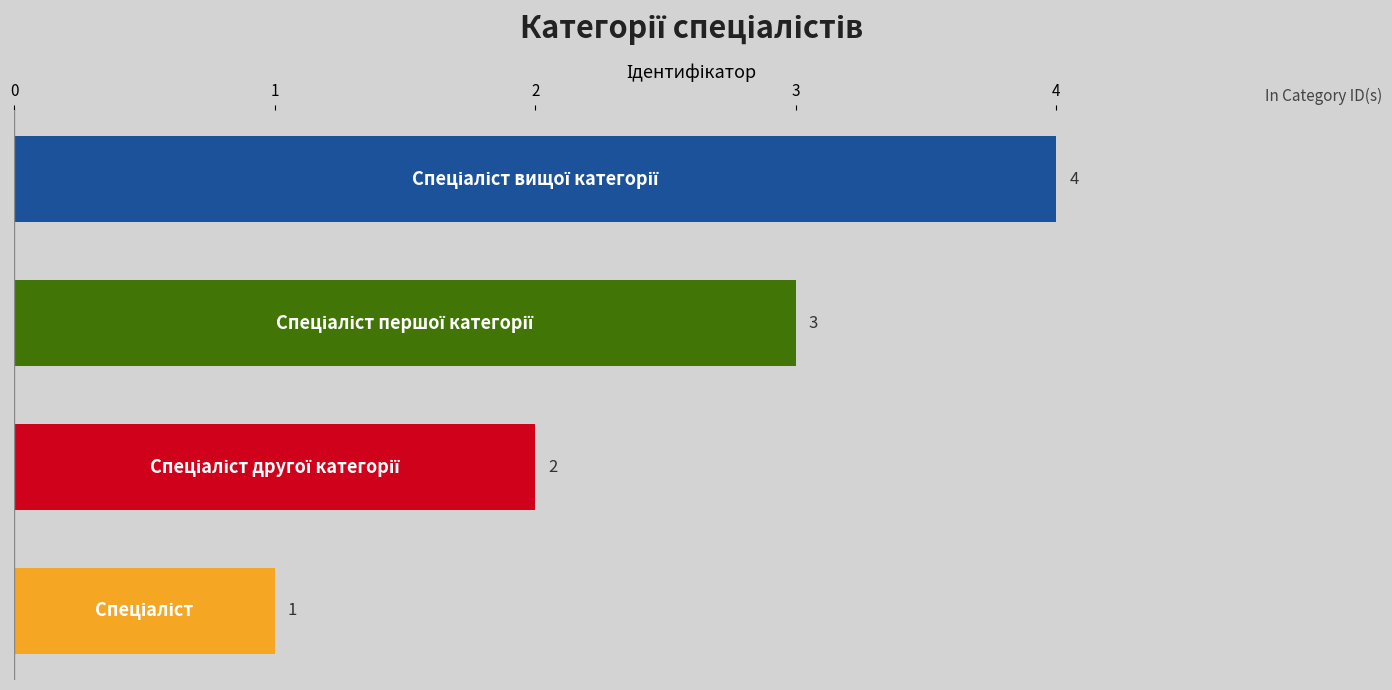

How many values are between 2 and 4?

3